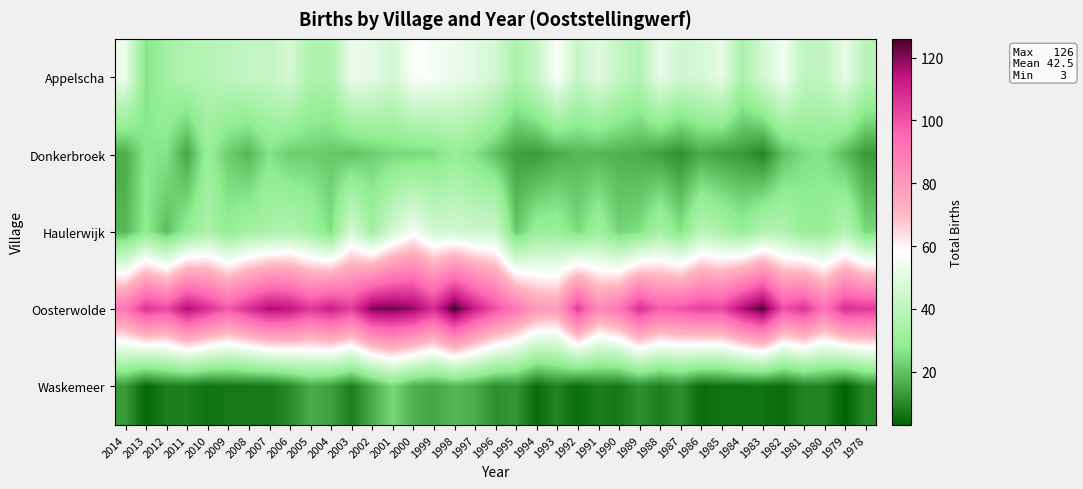

What is the total value across all series at 2002?

243